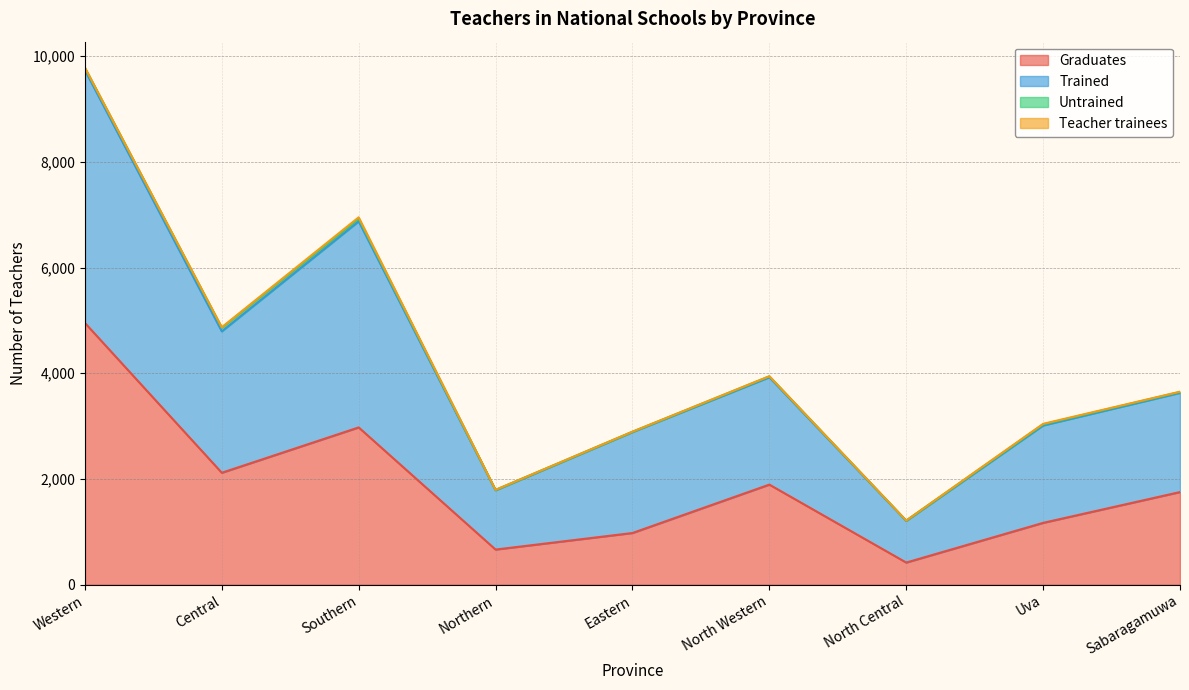

What is the difference between the maximum and minimum values in the Graduates series?

4534